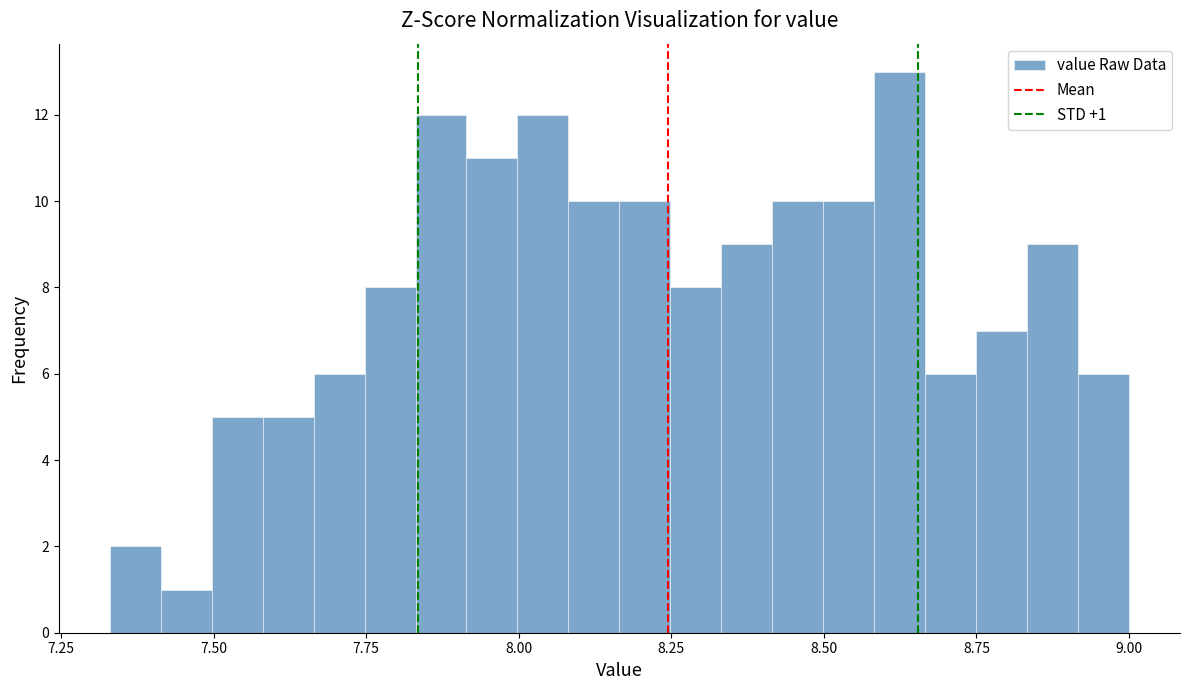

Around what value on the x-axis is the tallest bar? Give the approximate position of its centre, as read against the axis.

8.60